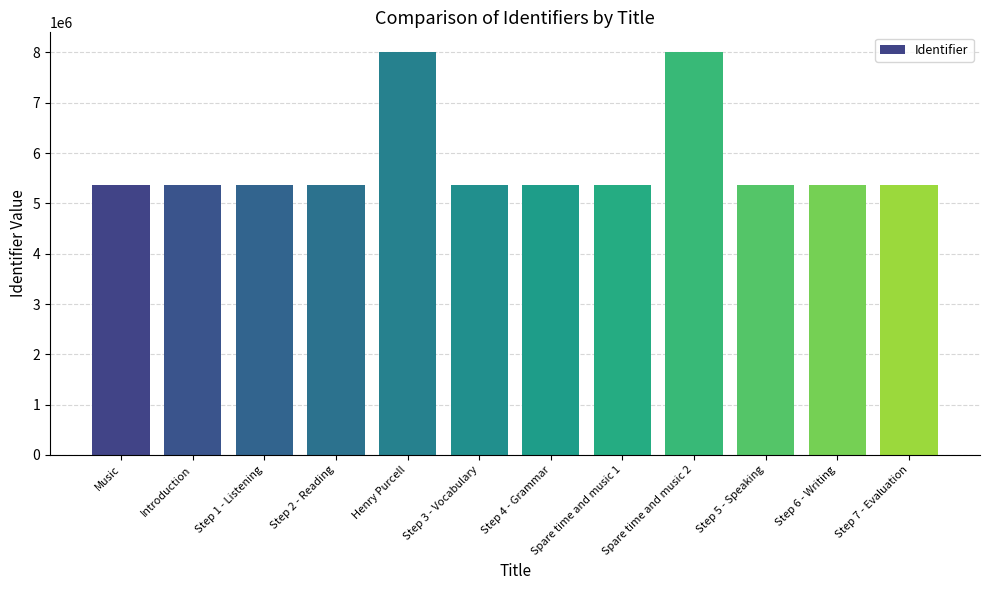

What is the minimum value shown in the chart?

5374522